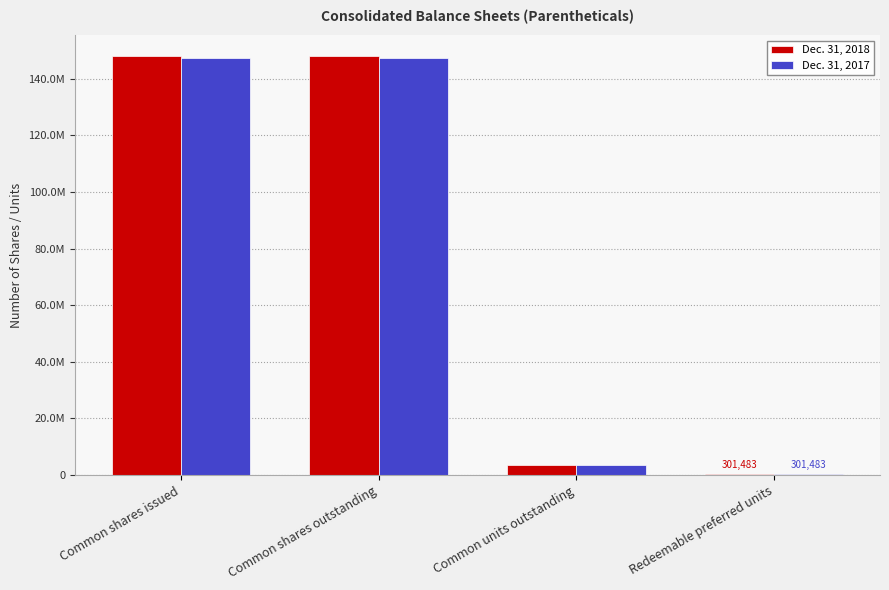

Reading right to left, what are all the values shown in this chart?

Dec. 31, 2018: 301483	3520205	147899354	147899354
Dec. 31, 2017: 301483	3520205	147450691	147450691